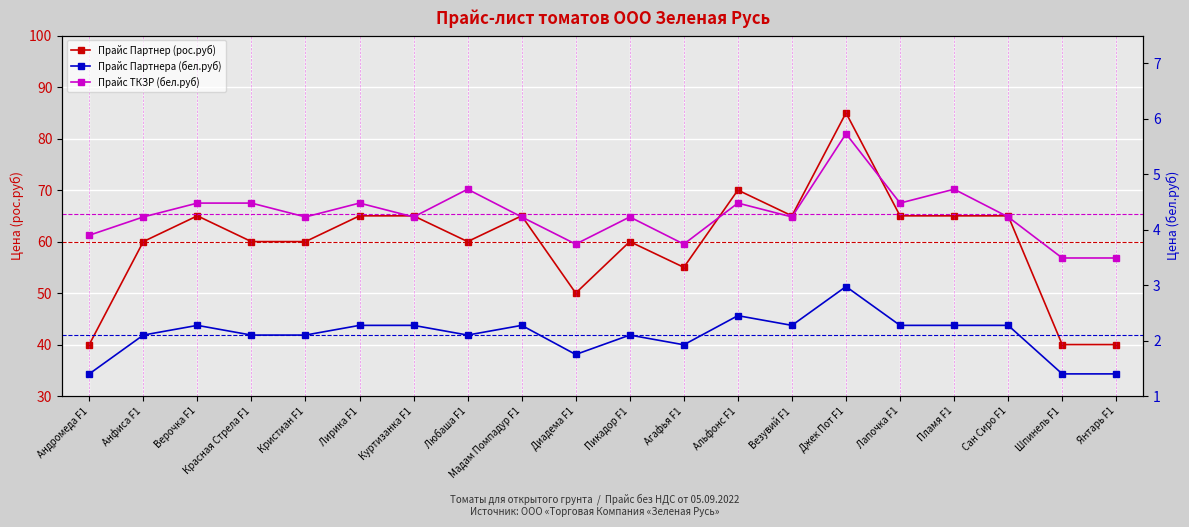

How many data points in Прайс Партнера (бел.руб) are less than 2?

5